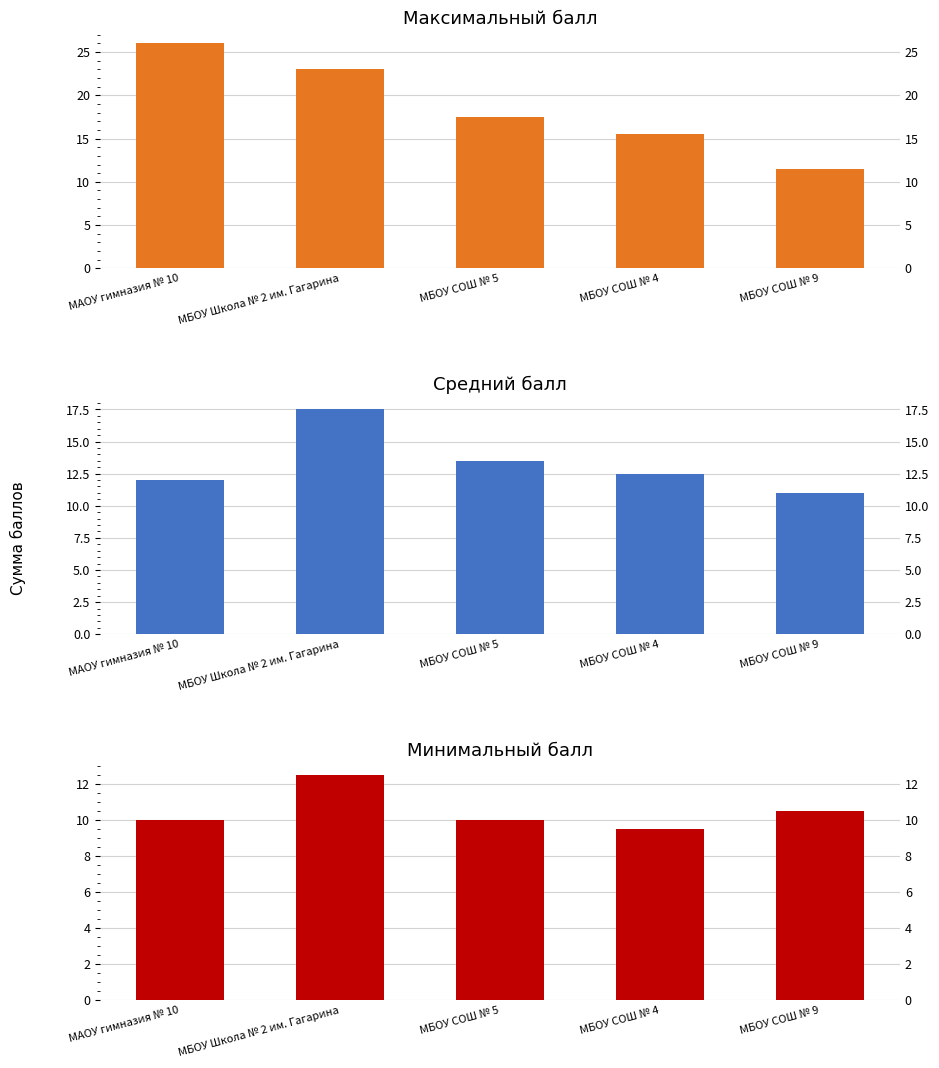

What is the difference between the second highest and minimum values in the Средний балл series?

2.5